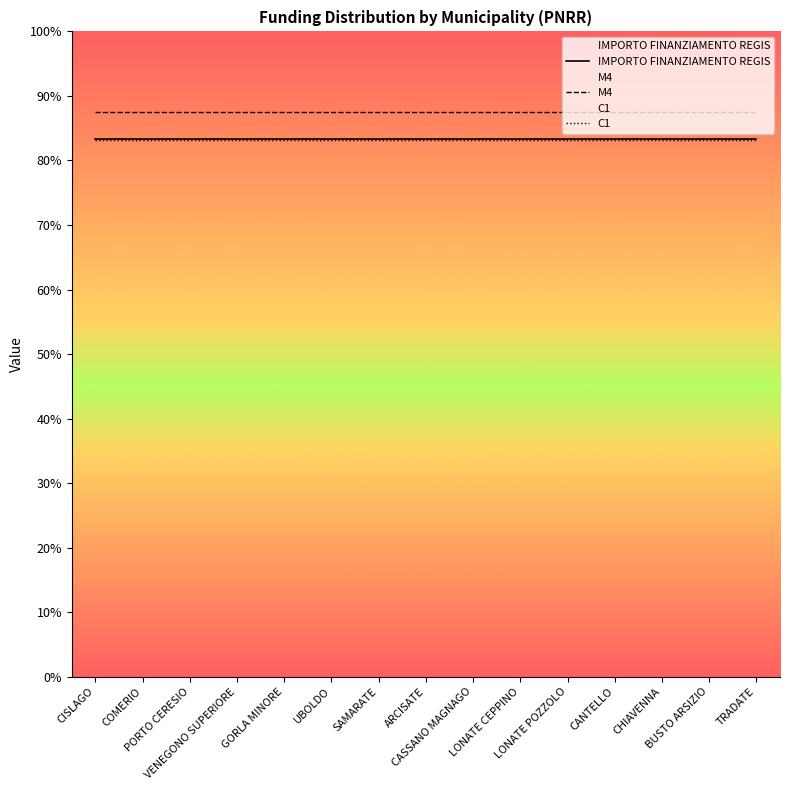

List the labels in order of C1 value, smallest first.

CISLAGO, COMERIO, PORTO CERESIO, VENEGONO SUPERIORE, GORLA MINORE, UBOLDO, SAMARATE, ARCISATE, CASSANO MAGNAGO, LONATE CEPPINO, LONATE POZZOLO, CANTELLO, CHIAVENNA, BUSTO ARSIZIO, TRADATE